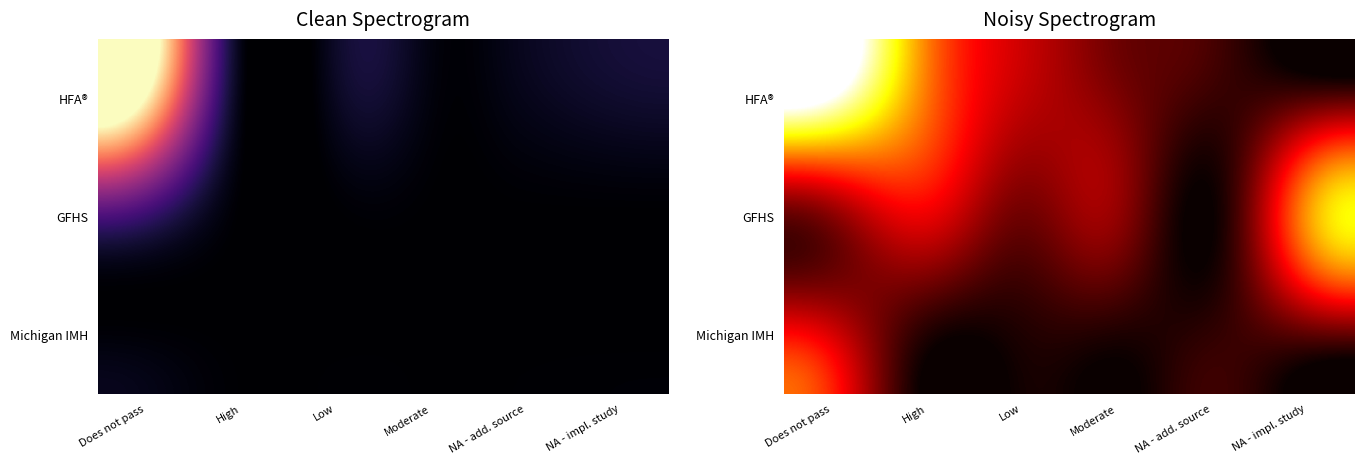

What is the spread (max minus min) of values at Low?

21.7